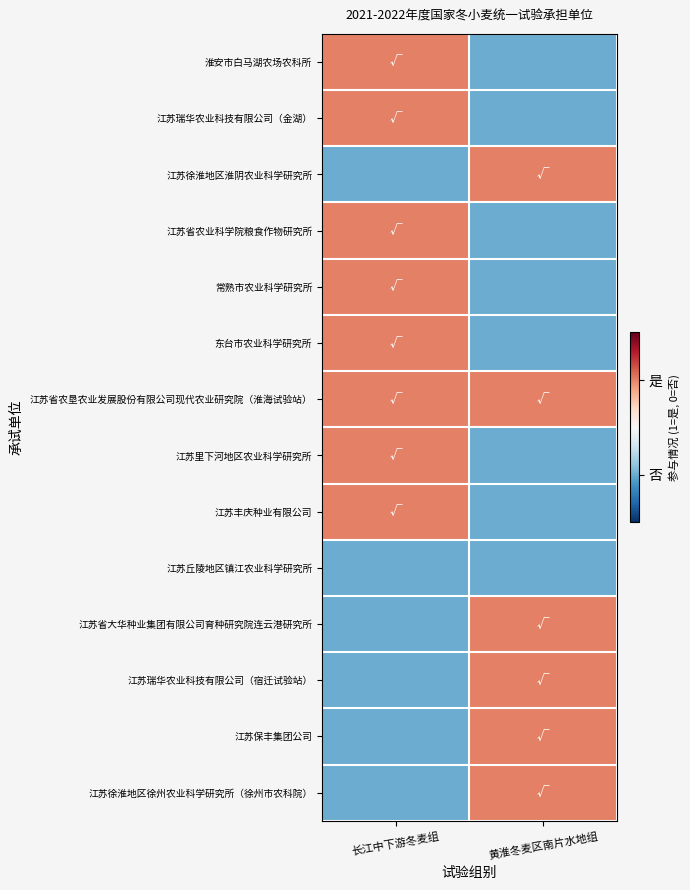

At which category does the chart reach its peak across all series?

长江中下游冬麦组